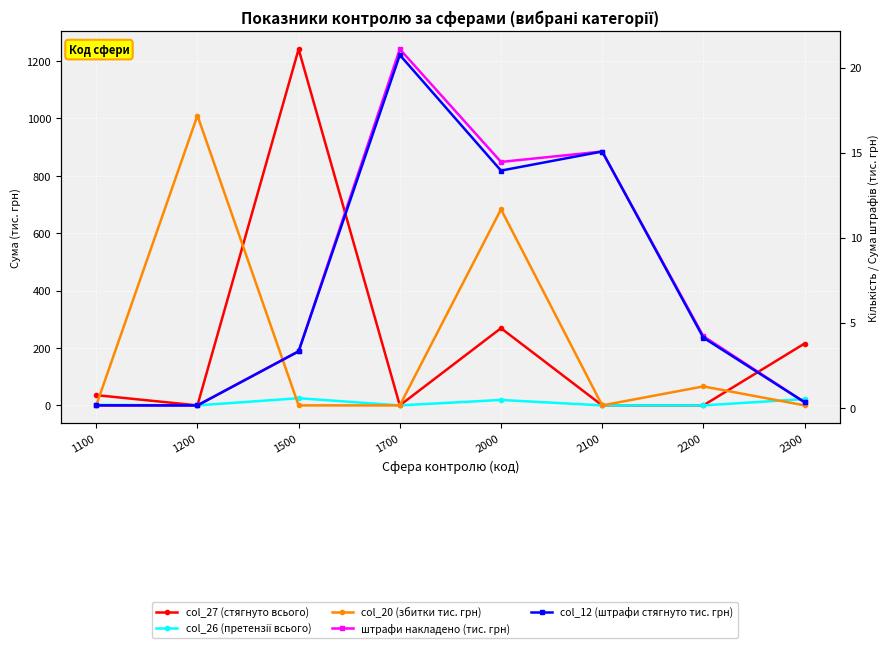

What is the total value across all series at 2100?

30.1